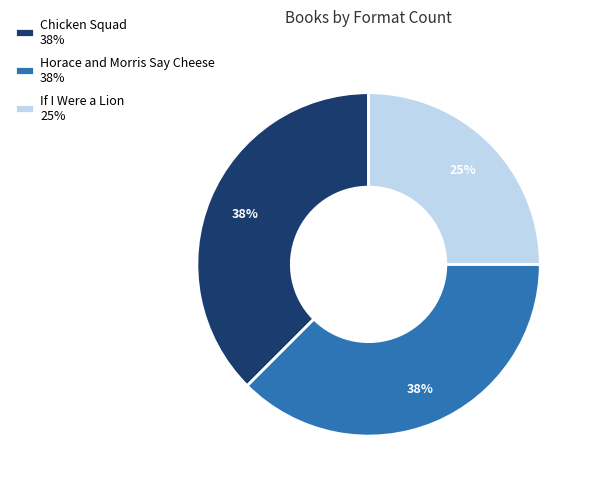

True or false: If I Were a Lion 25% accounts for 25% of the total.

True